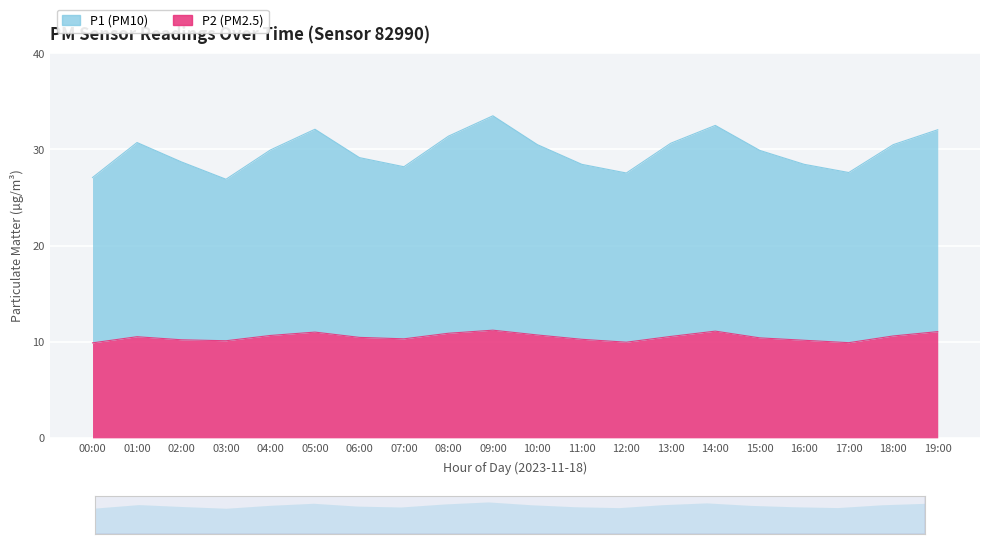

Where is the first local maximum for P1?

01:00